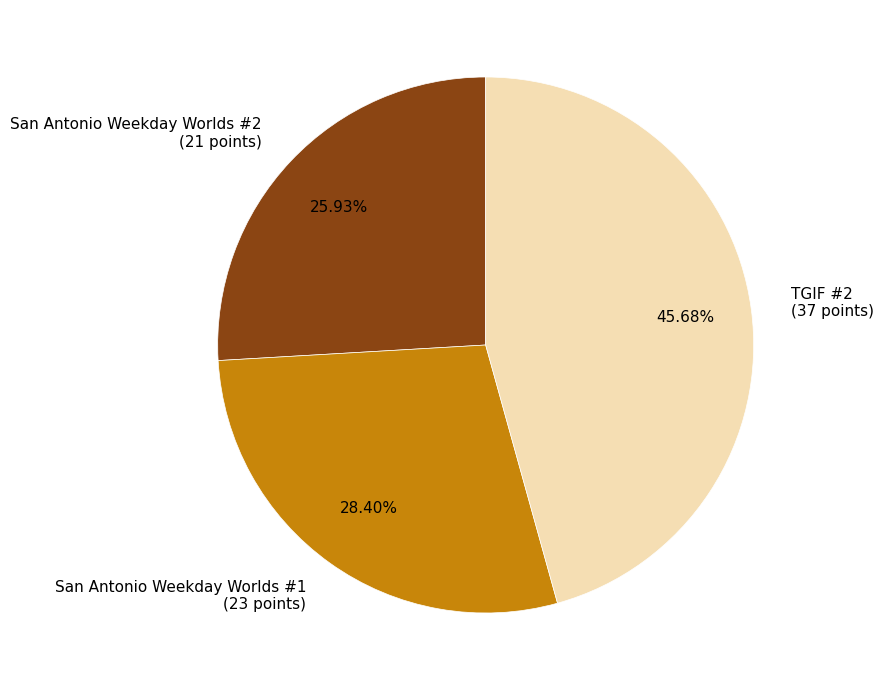

How many segments does this pie chart have?

3